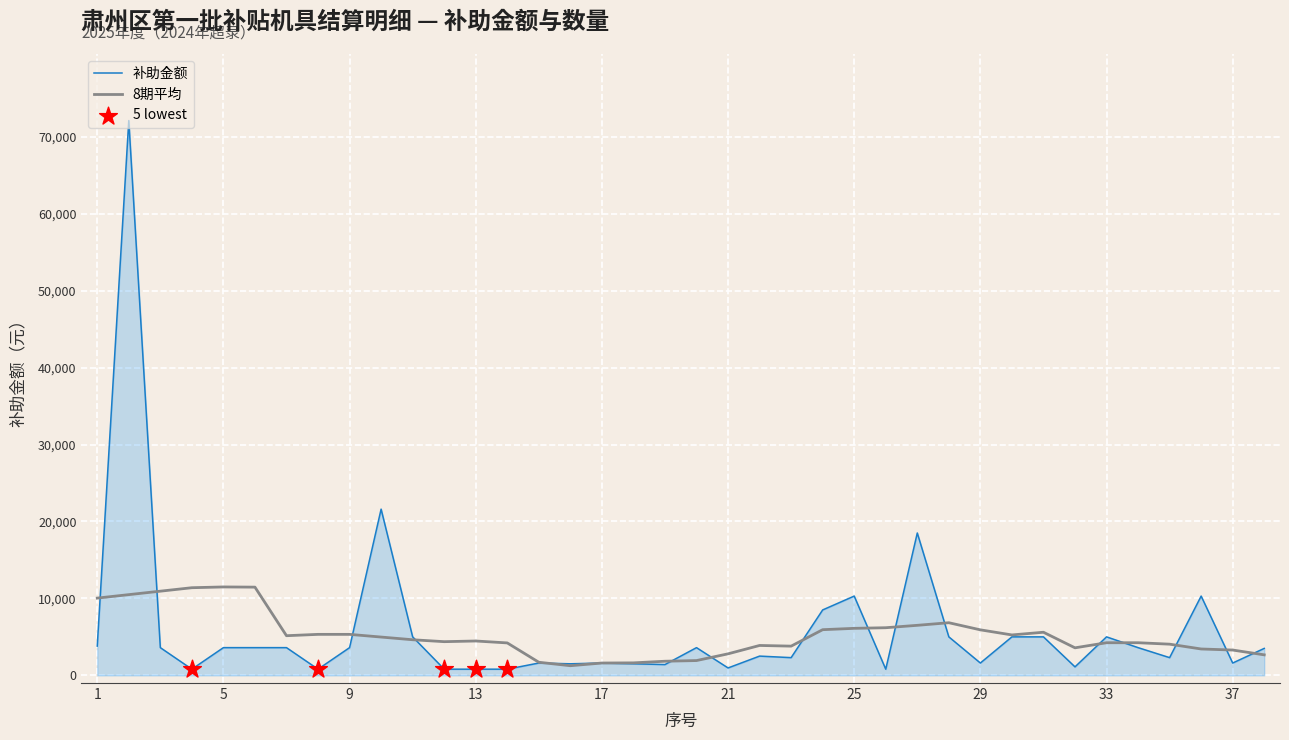

List the series in order of their peak value, highest first.

补助金额, 8期平均